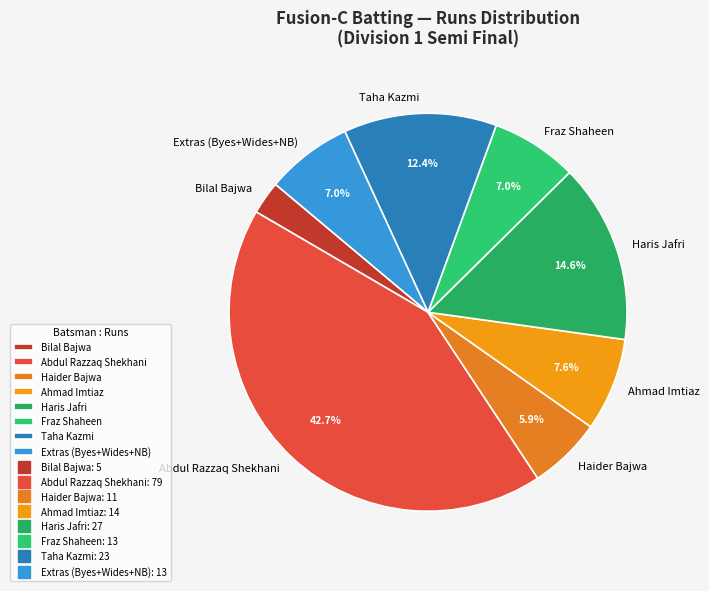

Is the sum of Taha Kazmi and Bilal Bajwa greater than half?

No